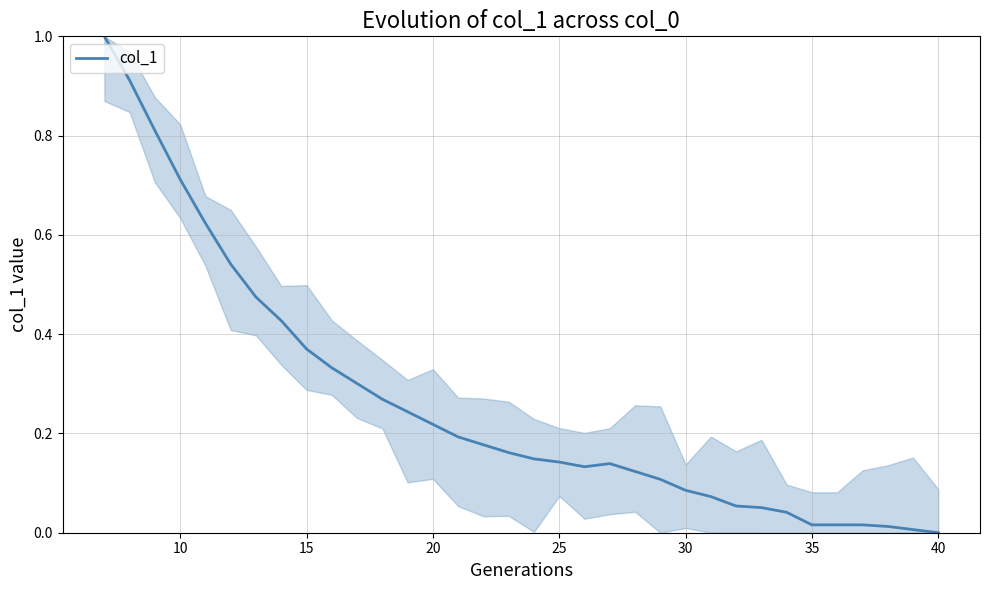

How many lines are shown in the chart?

1